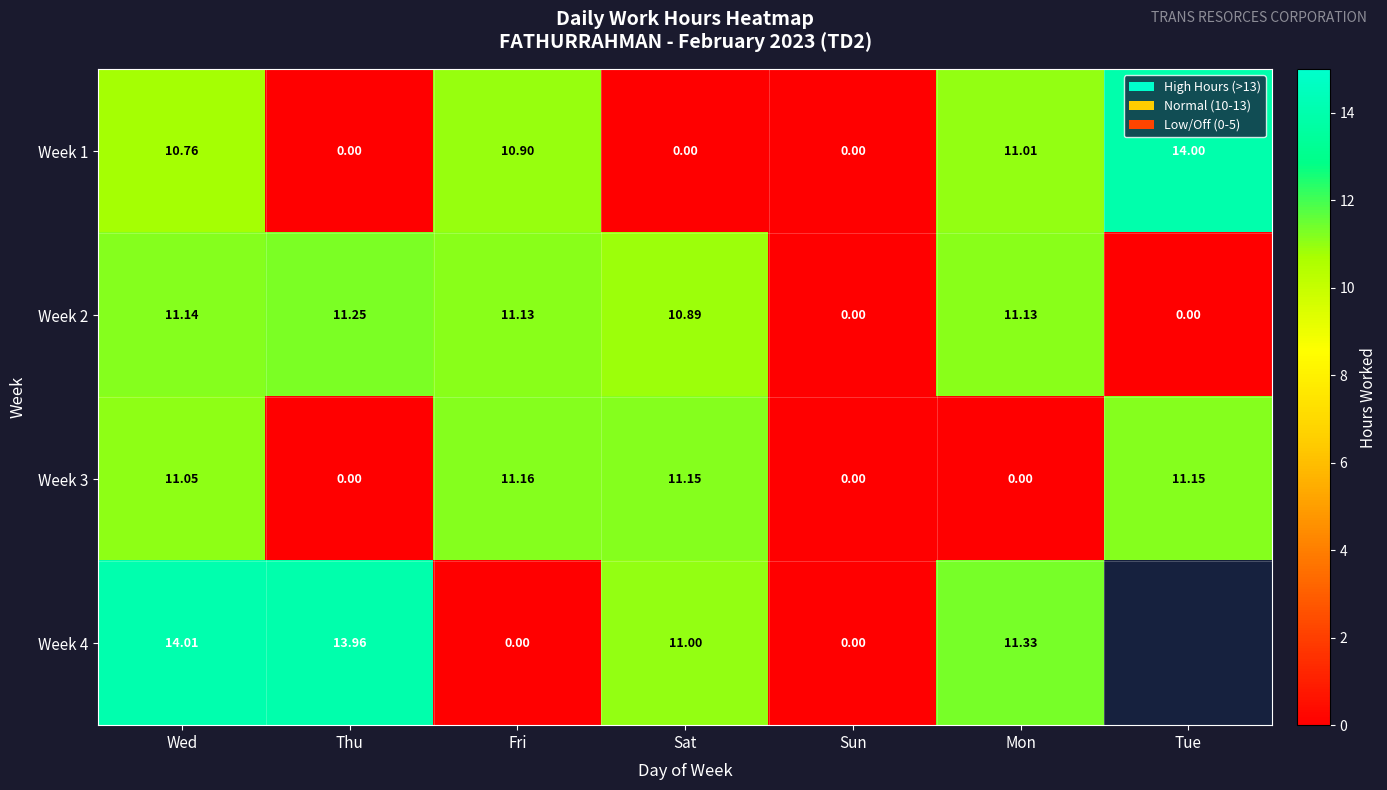

Which has a higher value, Tue or Thu?

Tue